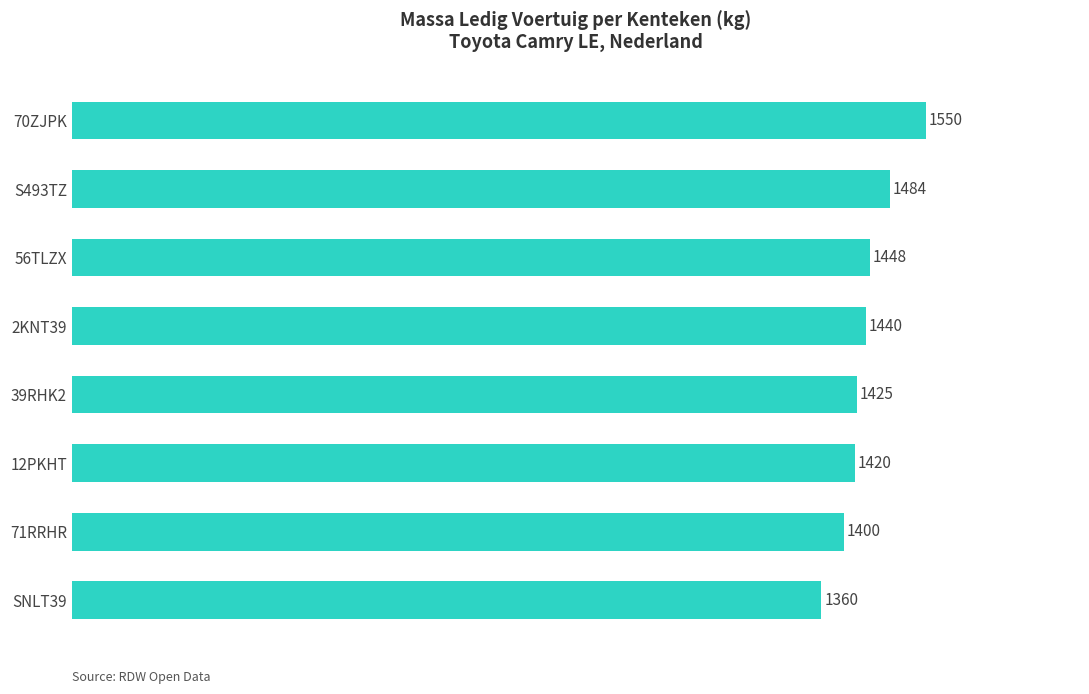

Reading bottom to top, list all the values displayed in this chart.

SNLT39=1360	71RRHR=1400	12PKHT=1420	39RHK2=1425	2KNT39=1440	56TLZX=1448	S493TZ=1484	70ZJPK=1550